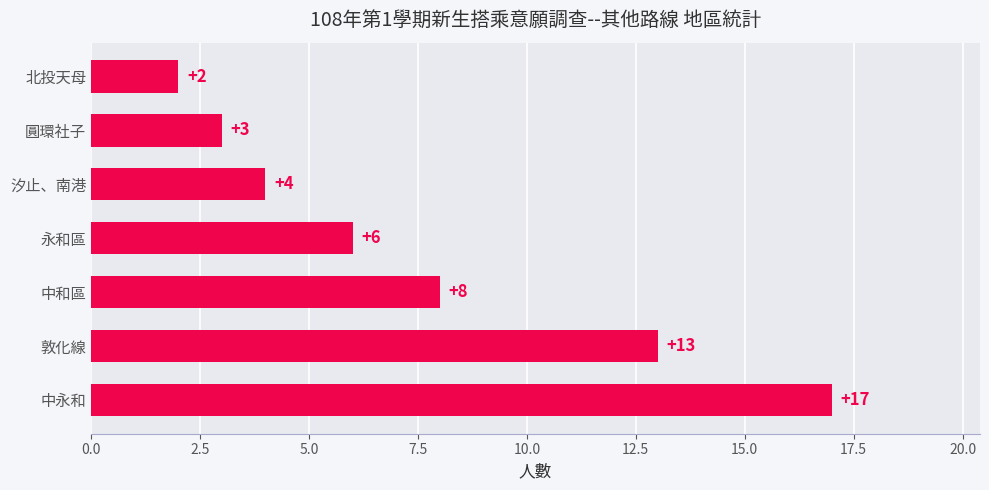

Reading bottom to top, extract all data points from this chart.

17	13	8	6	4	3	2